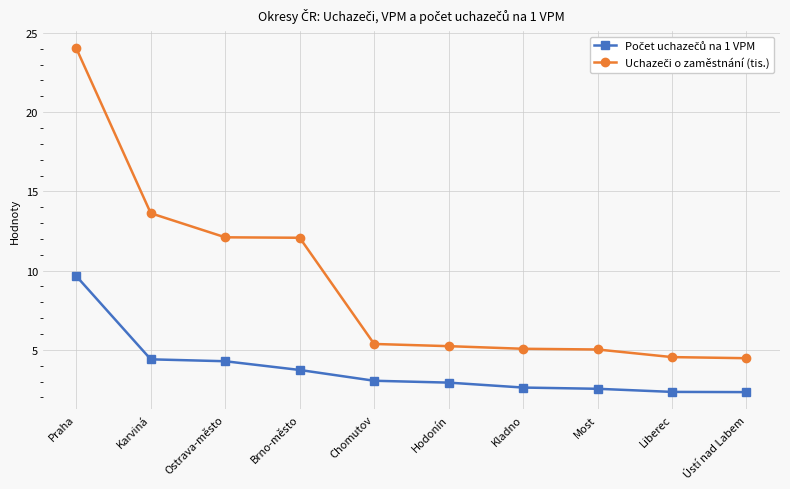

At which category does the chart reach its peak across all series?

Praha